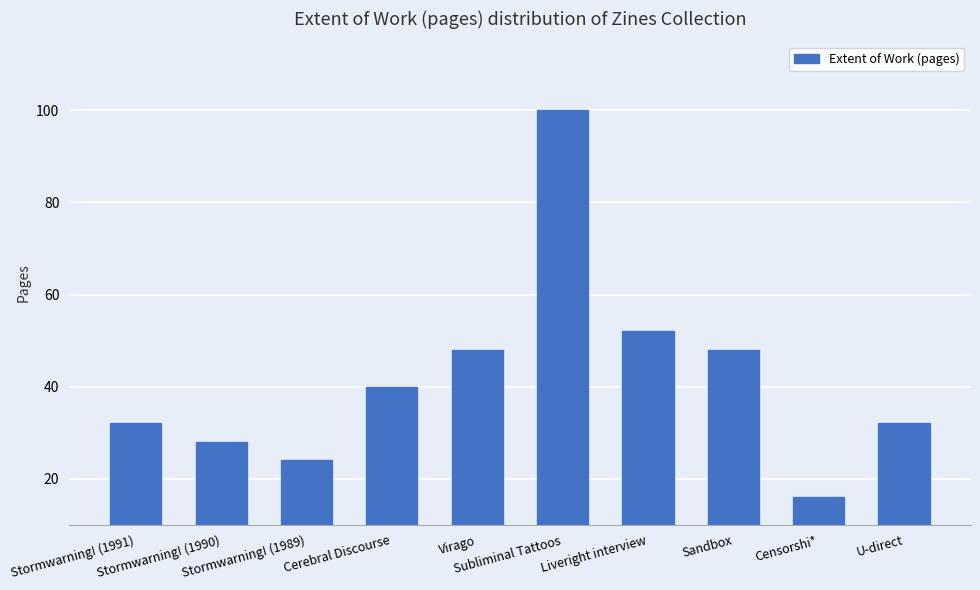

Reading left to right, what are all the values shown in this chart?

32	28	24	40	48	100	52	48	16	32